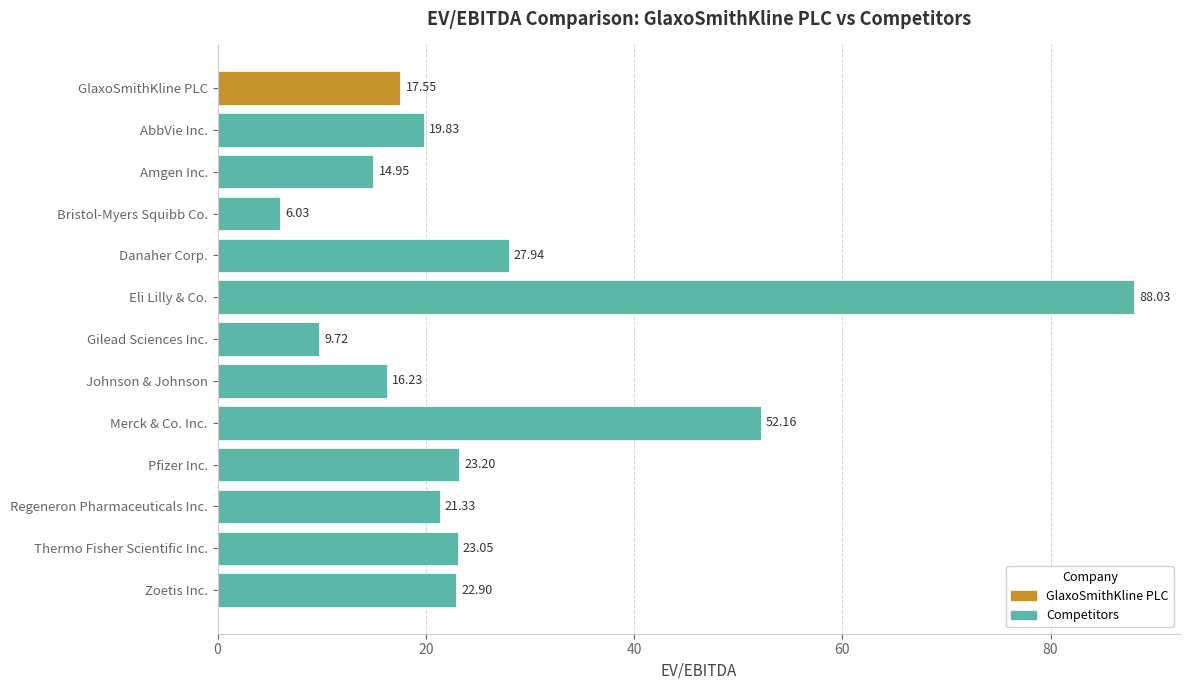

At which category does the chart reach its minimum across all series?

Bristol-Myers Squibb Co.